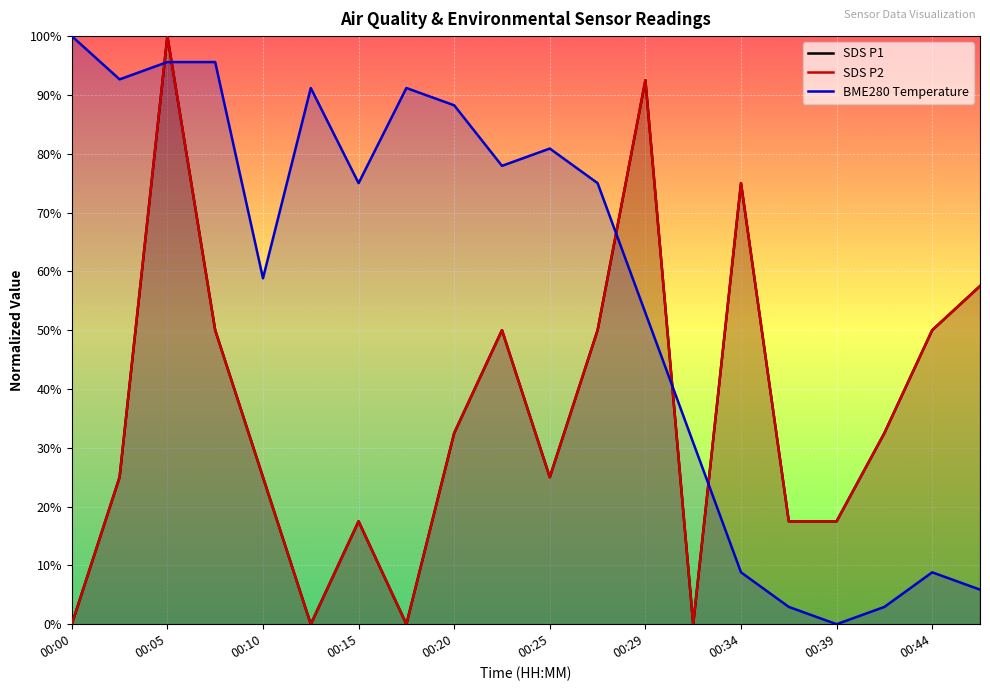

Is it true that SDS_P1 equals -0.7 at 00:00?

False